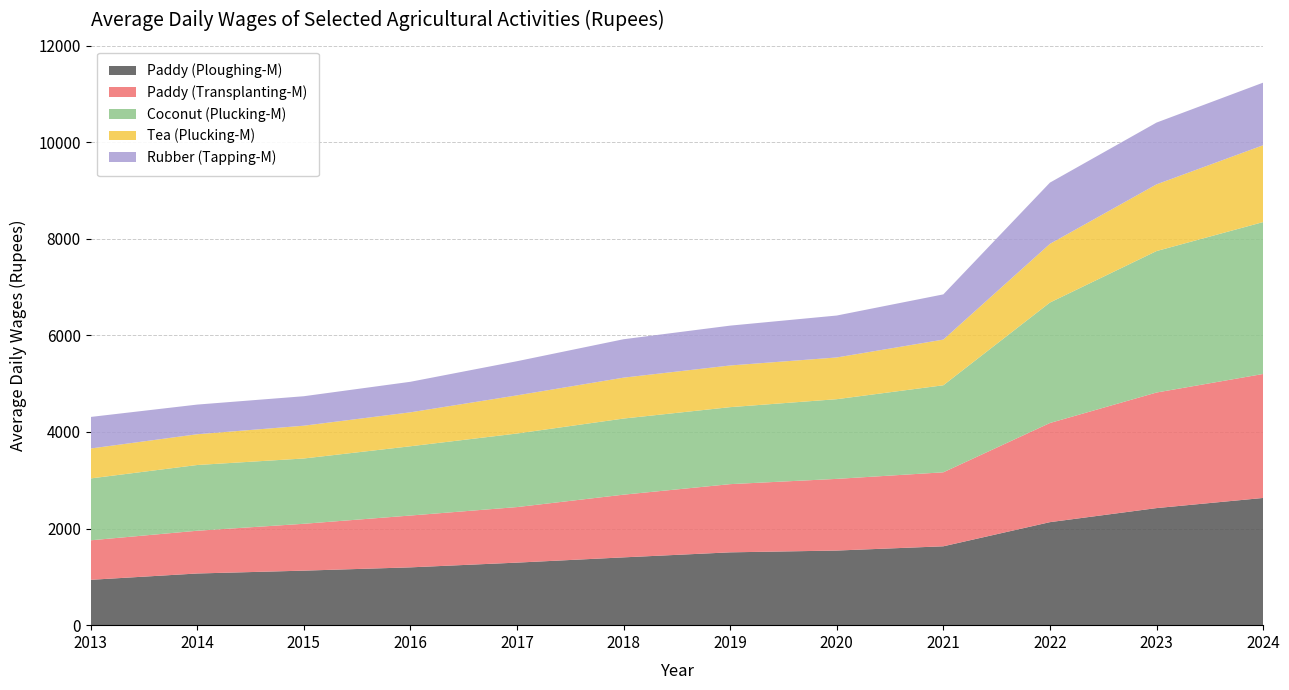

Reading left to right, transcribe all the data shown in this chart.

Paddy (Ploughing-M): 2013=939	2014=1070	2015=1129	2016=1197	2017=1295	2018=1404	2019=1508	2020=1545	2021=1633	2022=2133	2023=2424	2024=2634
Paddy (Transplanting-M): 2013=818	2014=885	2015=970	2016=1073	2017=1150	2018=1298	2019=1412	2020=1484	2021=1532	2022=2053	2023=2393	2024=2567
Coconut (Plucking-M): 2013=1281	2014=1361	2015=1352	2016=1434	2017=1523	2018=1576	2019=1594	2020=1650	2021=1802	2022=2494	2023=2929	2024=3145
Tea (Plucking-M): 2013=620	2014=637	2015=679	2016=703	2017=790	2018=847	2019=863	2020=864	2021=946	2022=1215	2023=1381	2024=1591
Rubber (Tapping-M): 2013=653	2014=614	2015=610	2016=632	2017=707	2018=795	2019=825	2020=868	2021=936	2022=1268	2023=1279	2024=1296